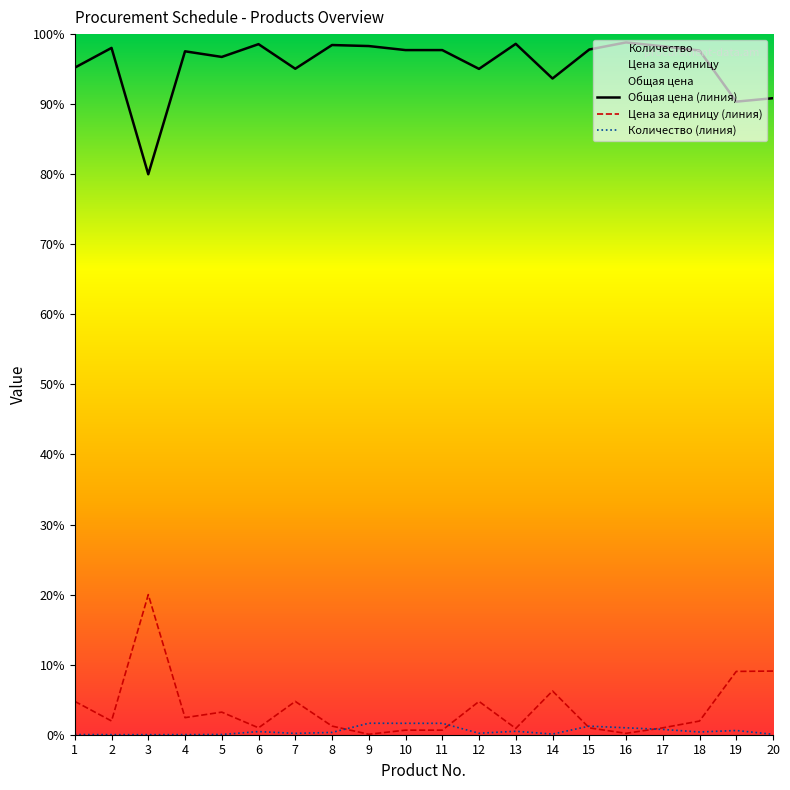

What is the value of the Общая цена (линия) point at the 11th from the left?

97.7